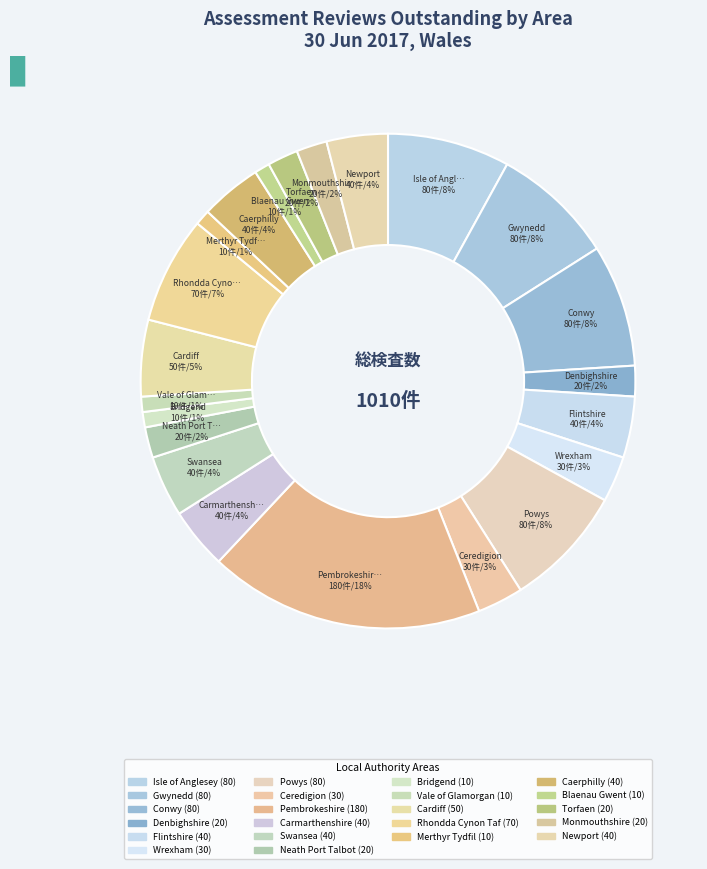

To the nearest percent, what percentage of the pie is Cardiff?

5%